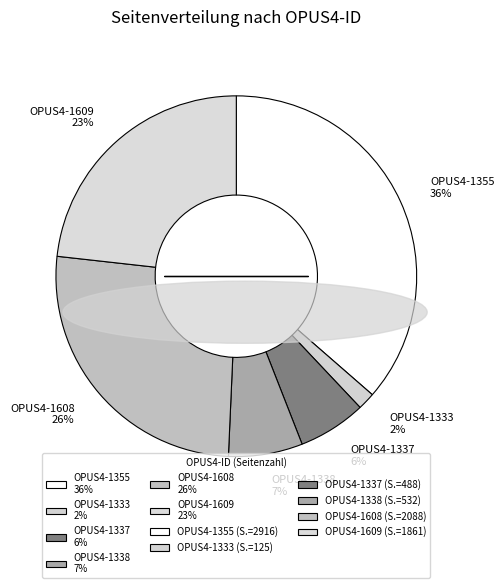

Do OPUS4-1609 23% and OPUS4-1338 7% together represent more than half of the pie?

No